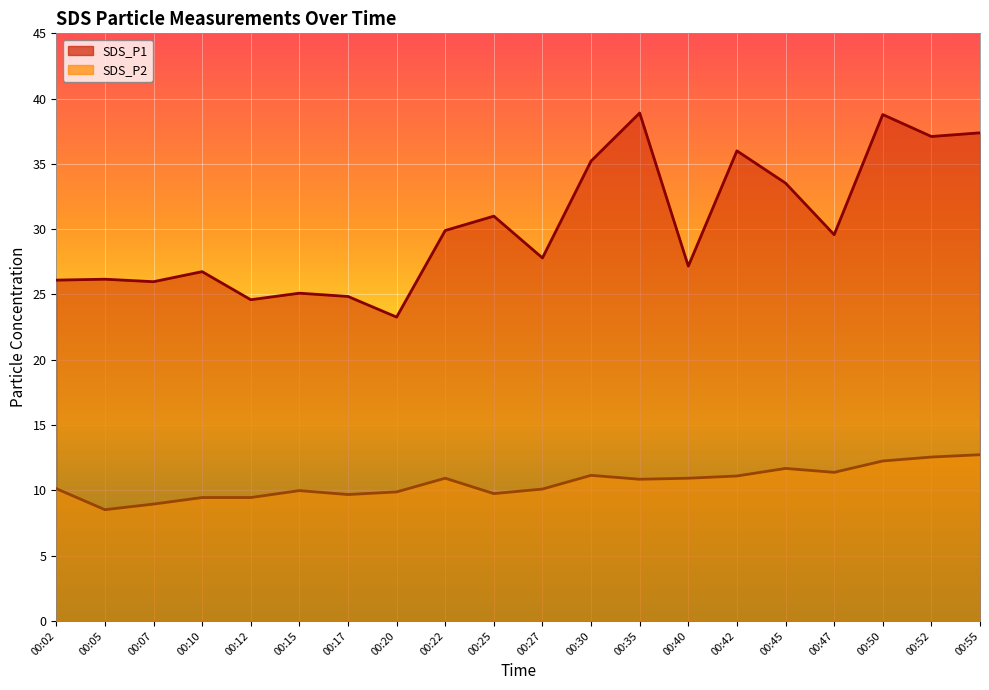

At how many categories does at least one series exceed 30?

8